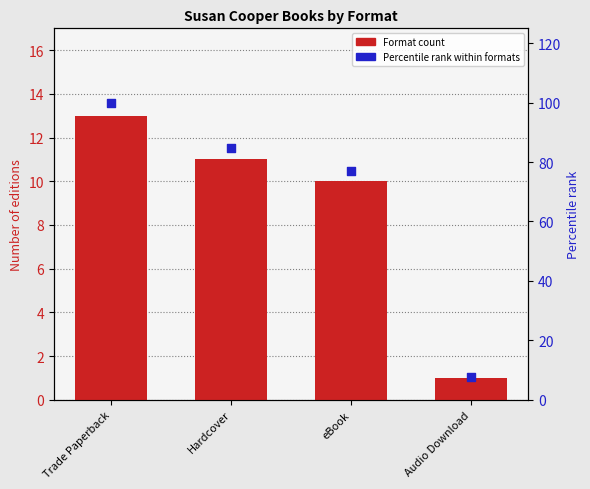

What is the total value across all series at Hardcover?

95.6